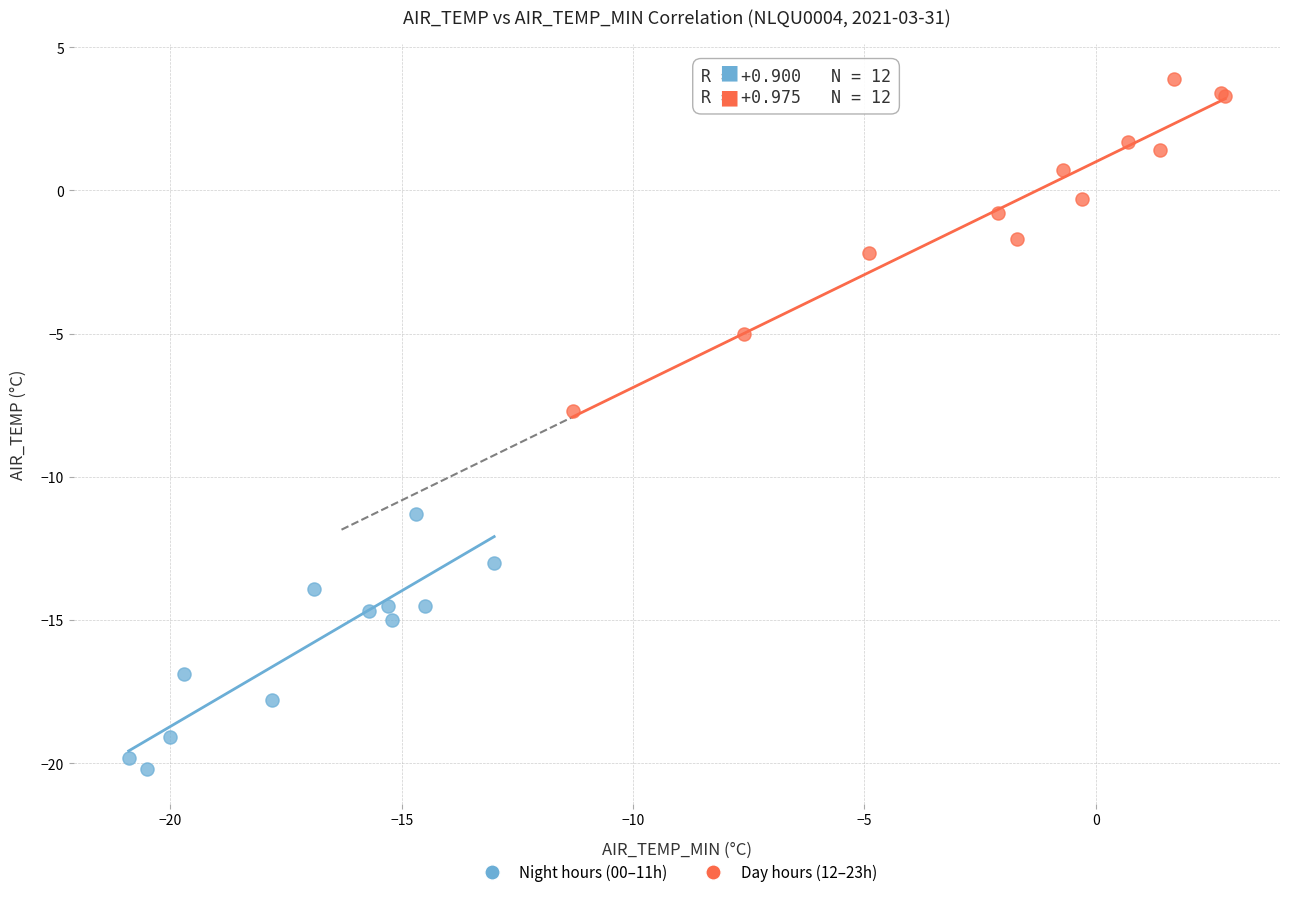

Which series has the widest spread of Y values?

Day hours (12–23h)